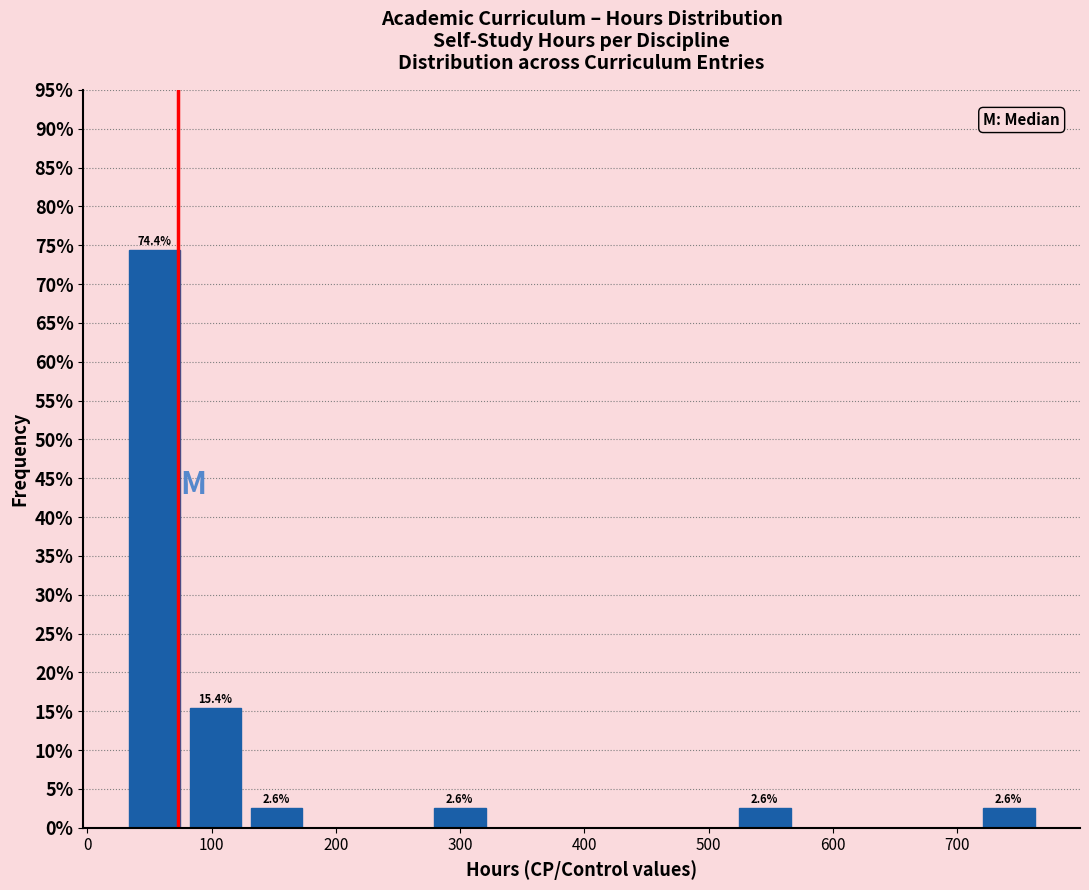

Which range on the x-axis has the tallest bar?

30 to 80